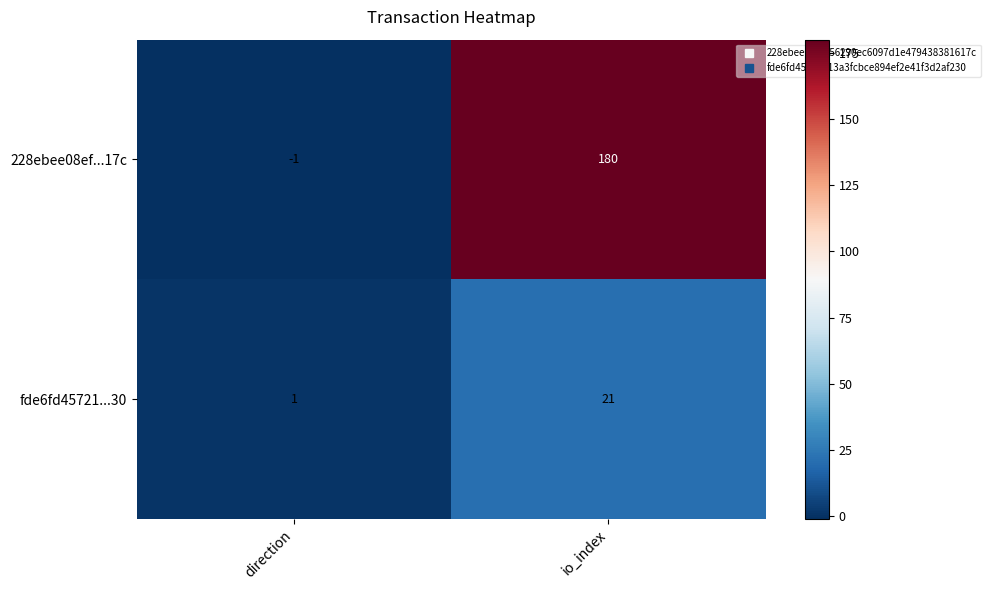

True or false: 228ebee08ef...17c has a value of -1 at direction.

True